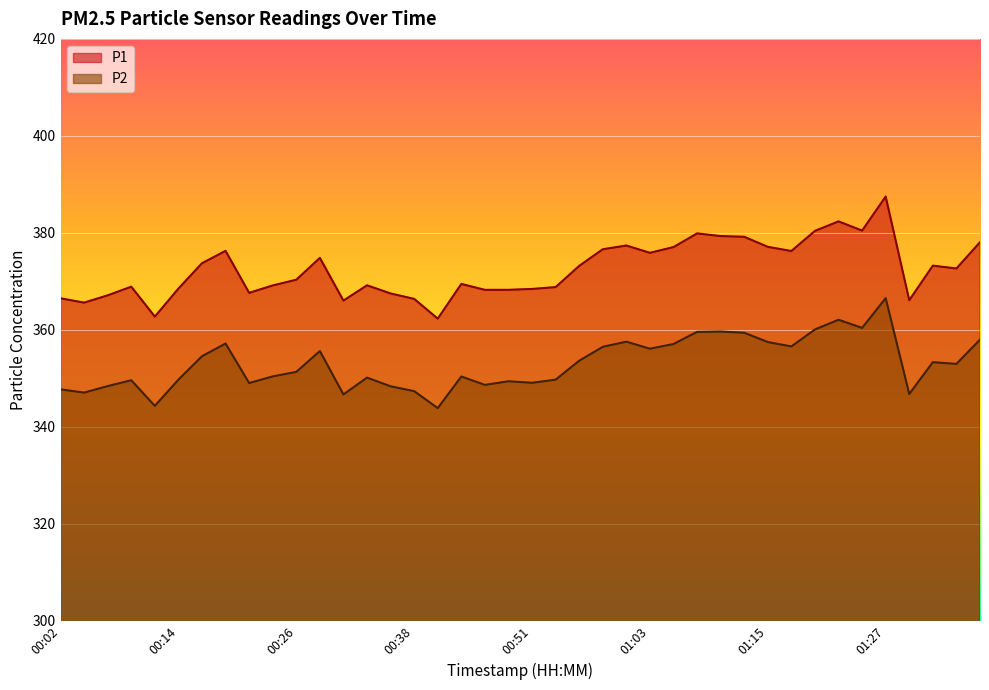

What is the label of the 37th point from the left?

01:30